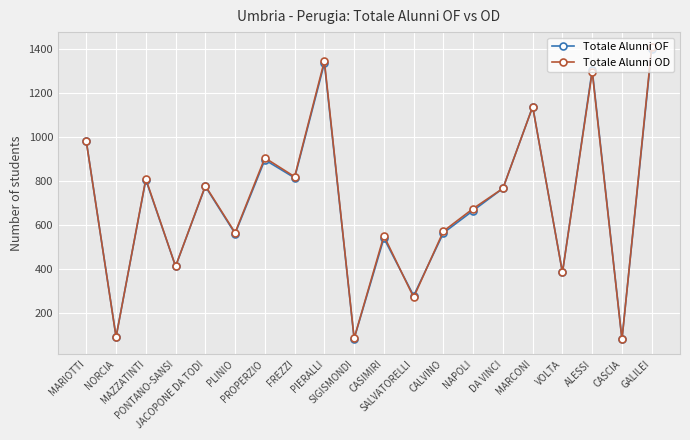

At how many categories does at least one series exceed 390?

15